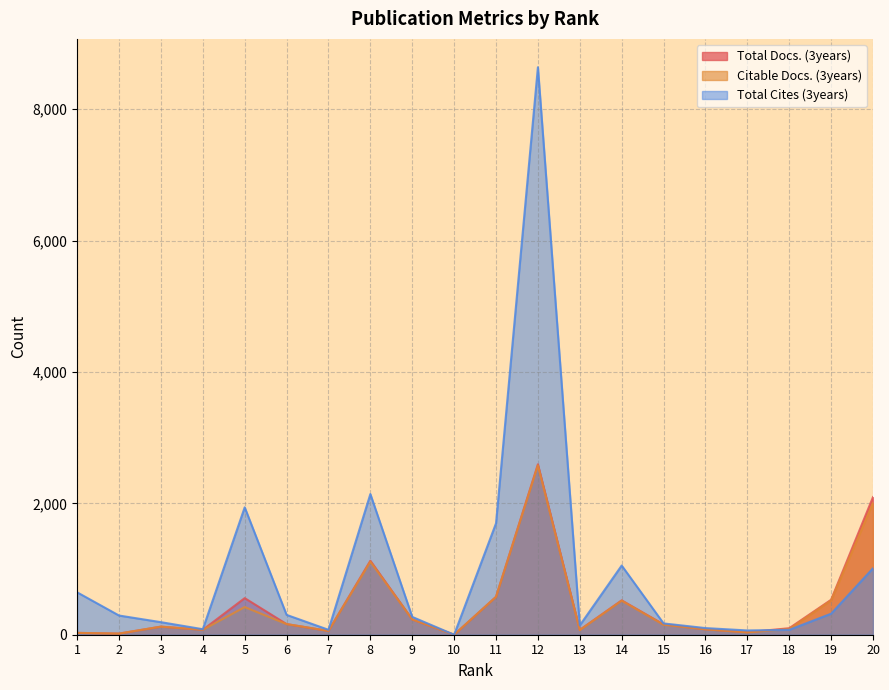

Count the number of categories in the chart.

20